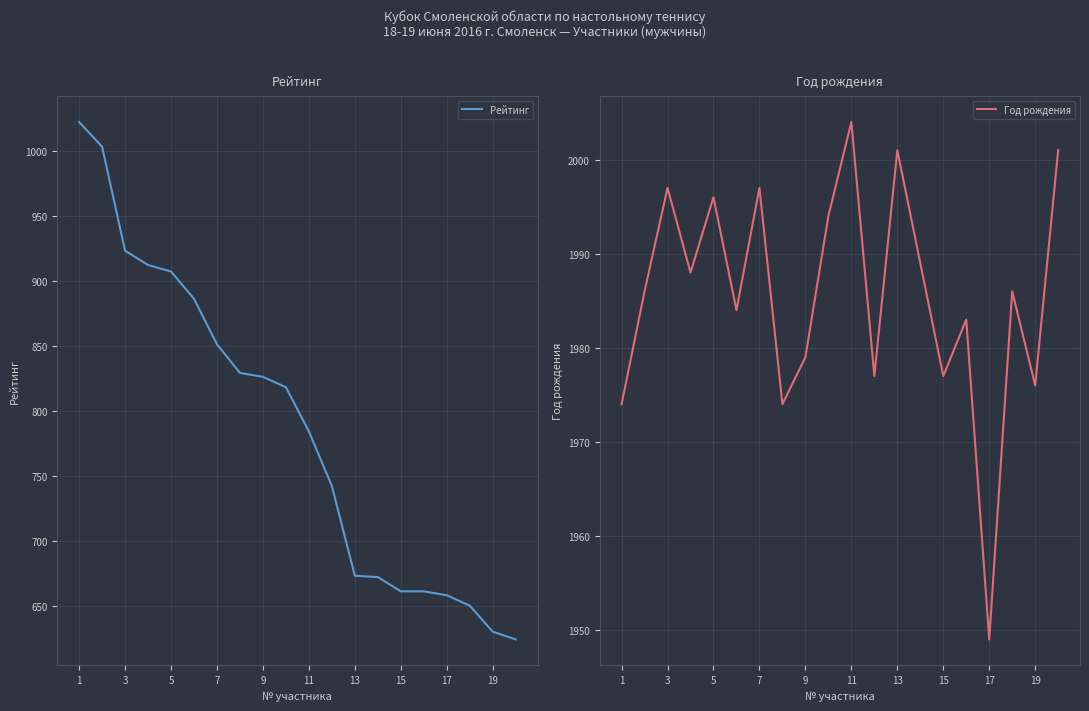

True or false: Рейтинг and Год рождения cross at least once.

False